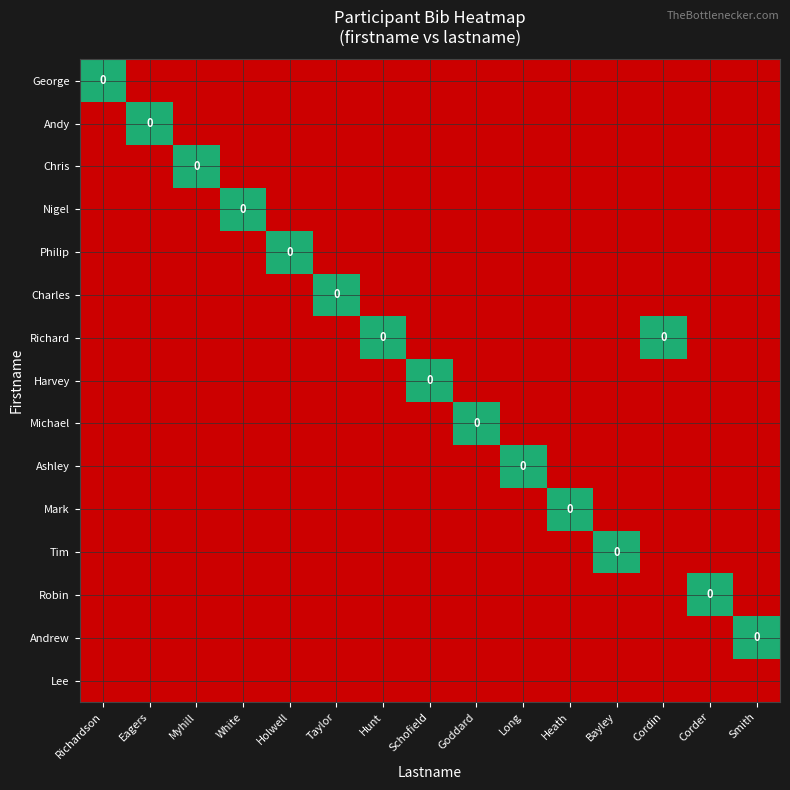

How many values in the Mark series exceed -1?

1